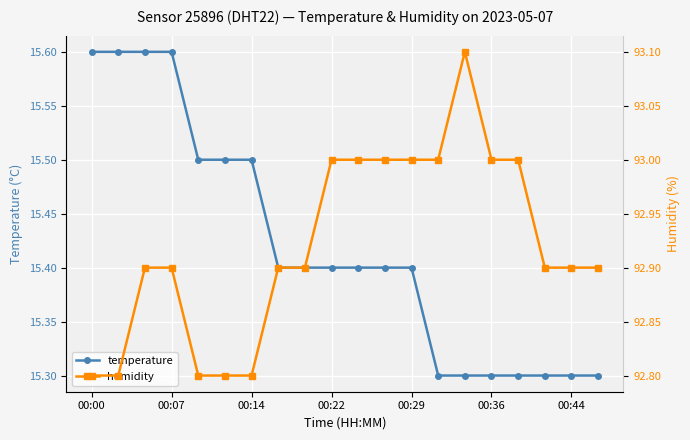

What is the sum of all humidity values?

1858.4